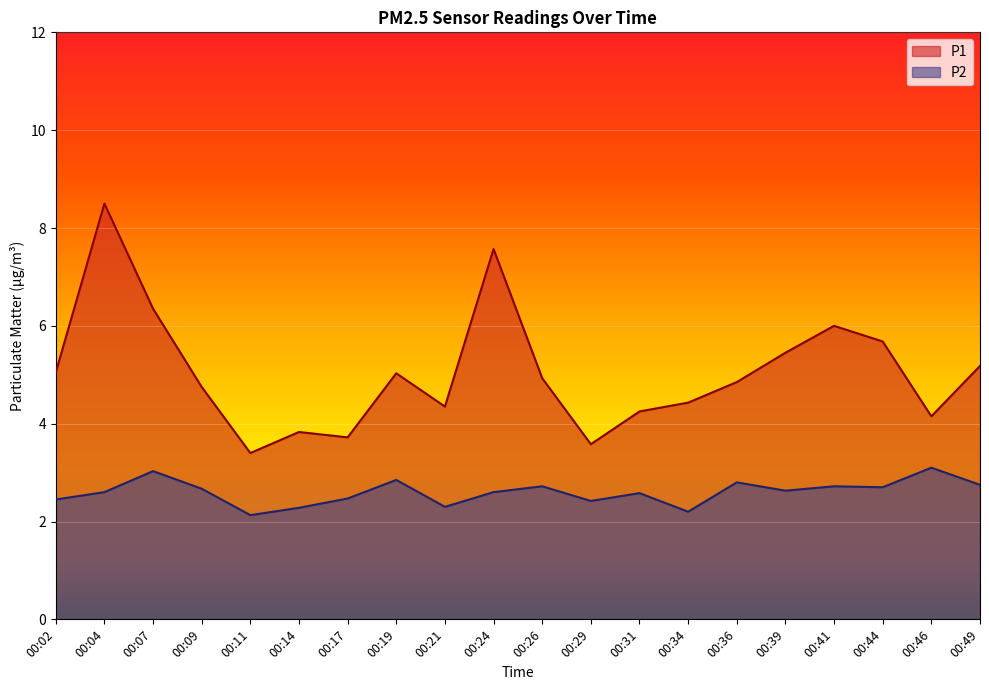

What is the minimum value for P1?

3.4